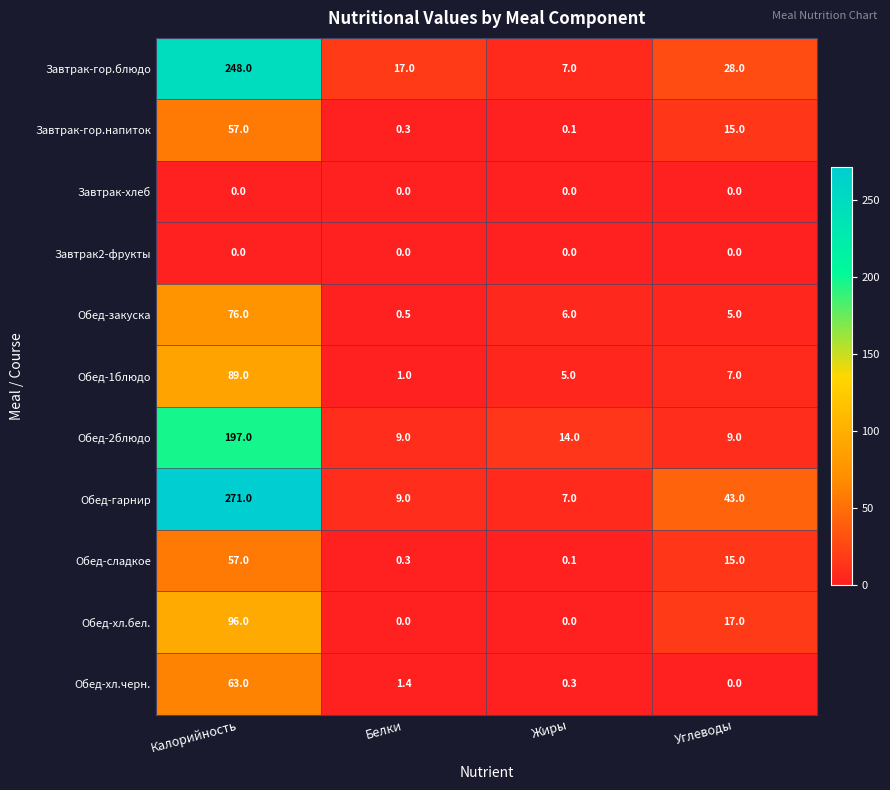

Which label corresponds to the largest value in the chart?

Калорийность